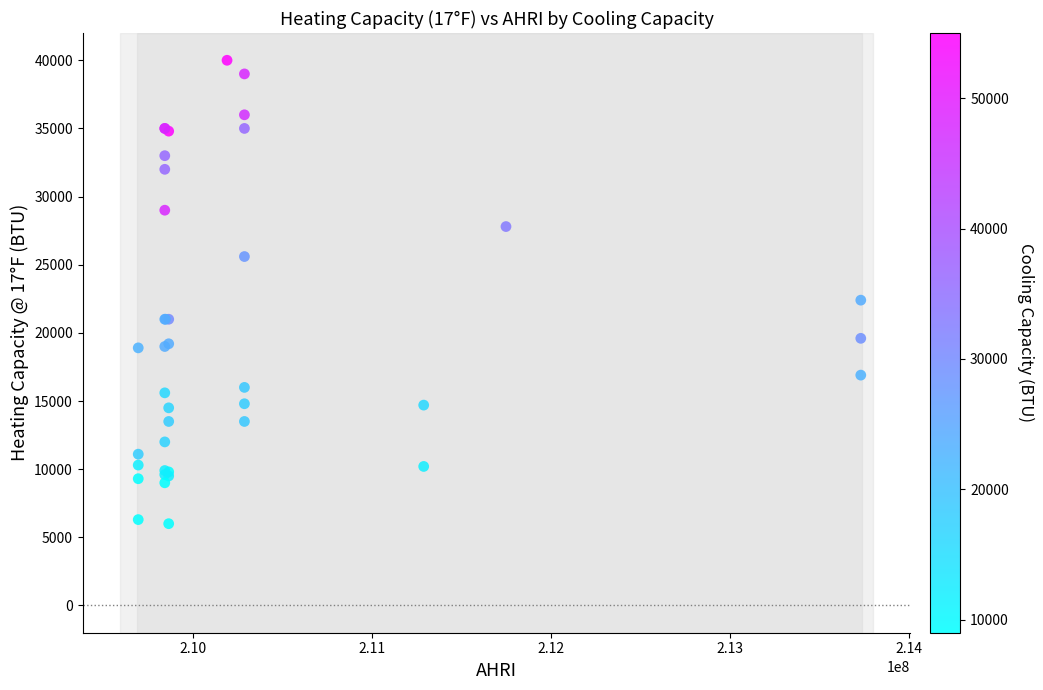

What Y value in the scatter plot is closest to 23000?

22400